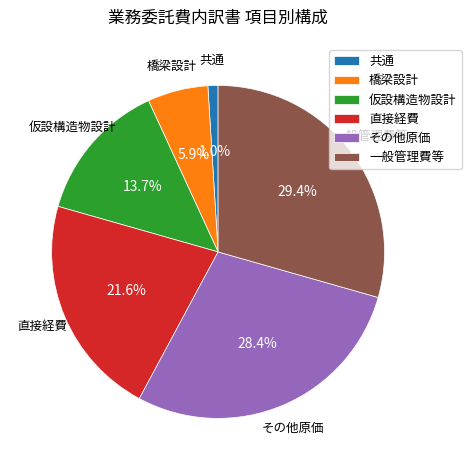

What is the ratio of the value at 橋梁設計 to the value at その他原価?

0.2